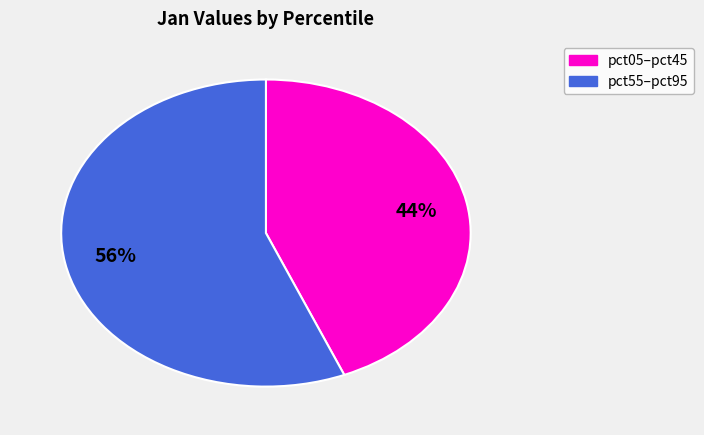

To the nearest percent, what is the difference between the largest and smallest slice percentages?

12%